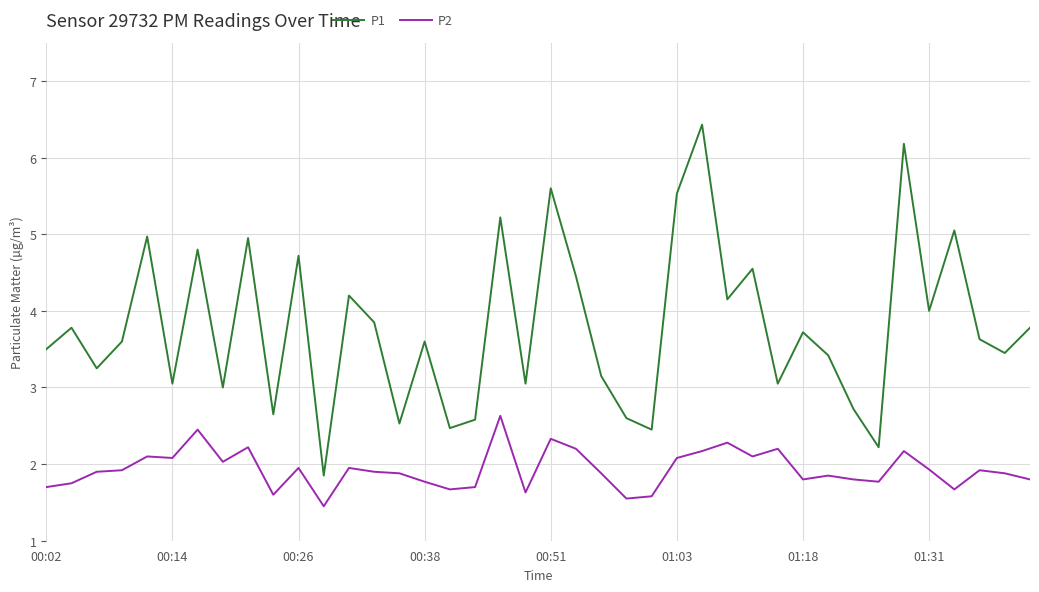

What is the highest value of the P2 series?

2.6